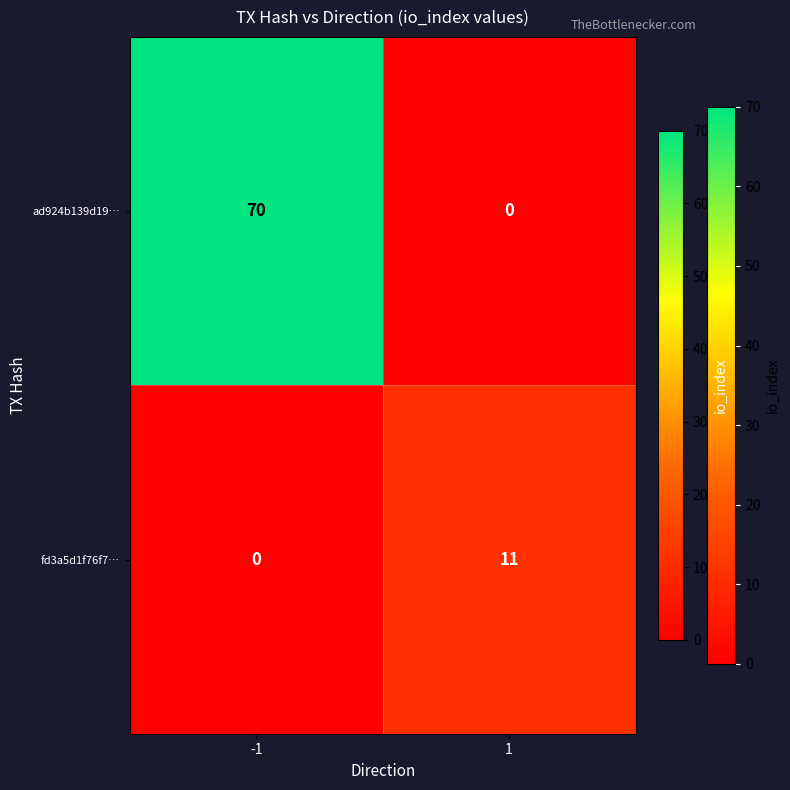

The ad924b139d19… series shows 0 at 1. True or false?

True